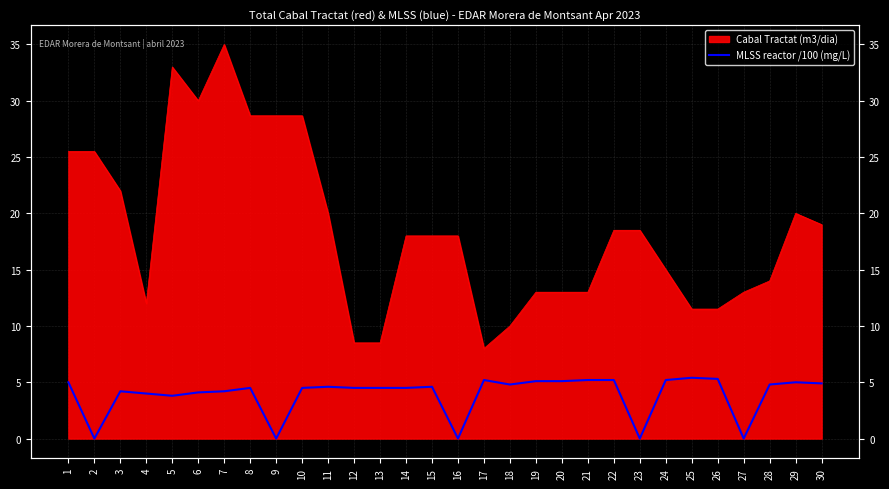

The value at 9 is -1.8. True or false?

False